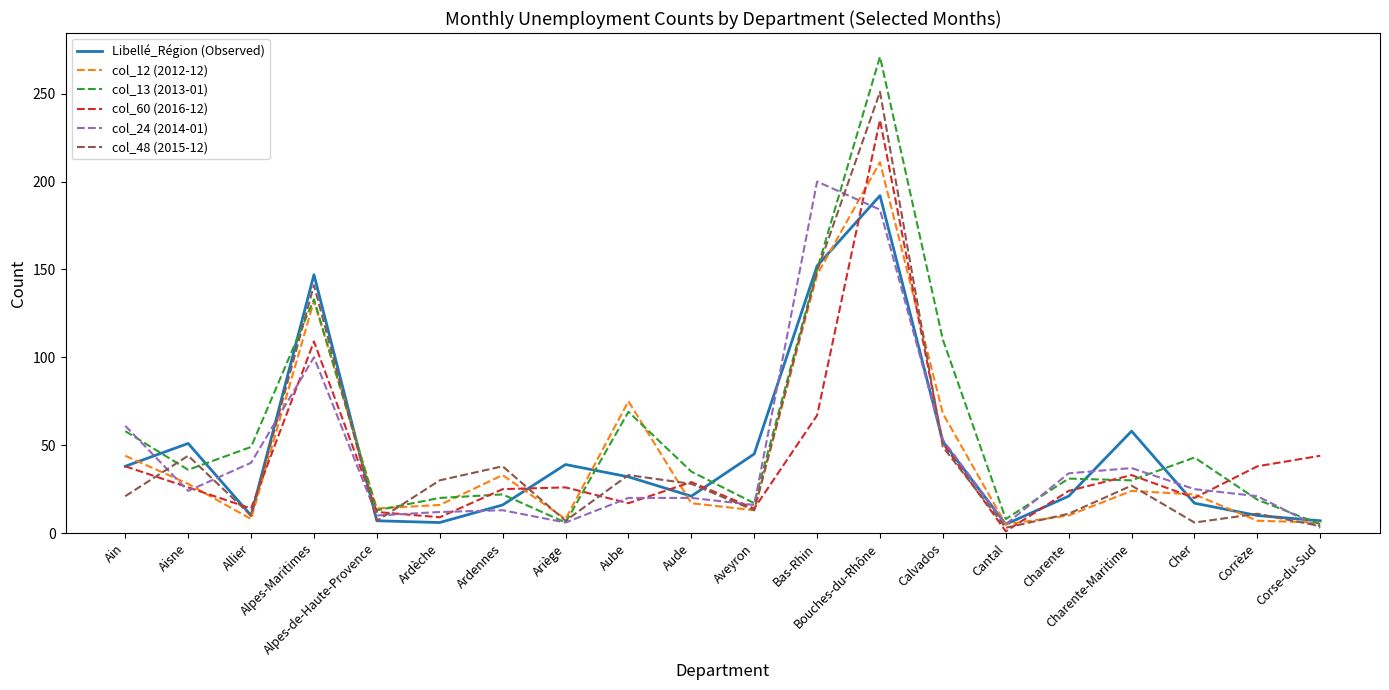

What position from the left is Aveyron?

11